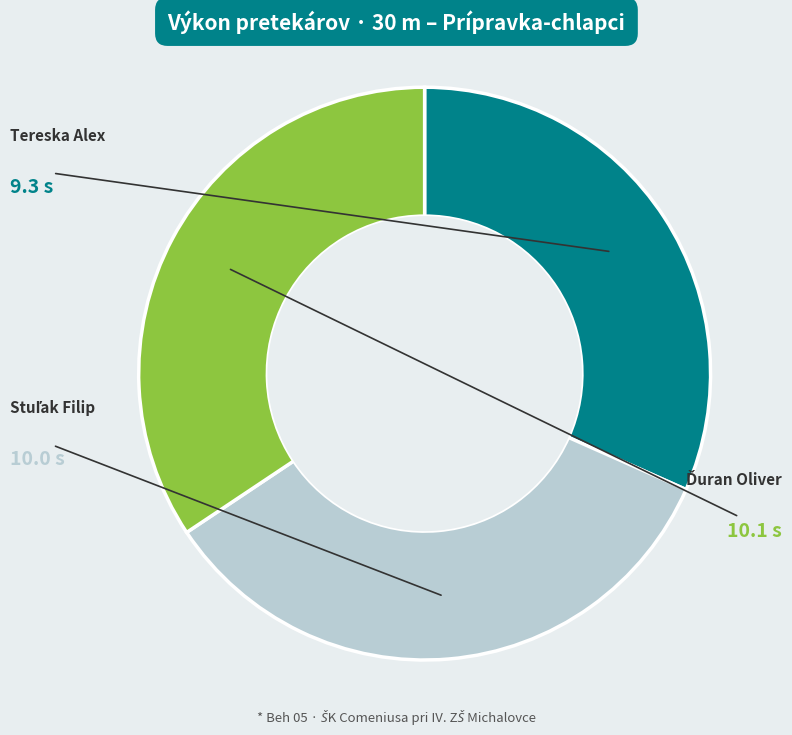

What is the change in value from Tereska Alex to Stuľak Filip?

+0.7